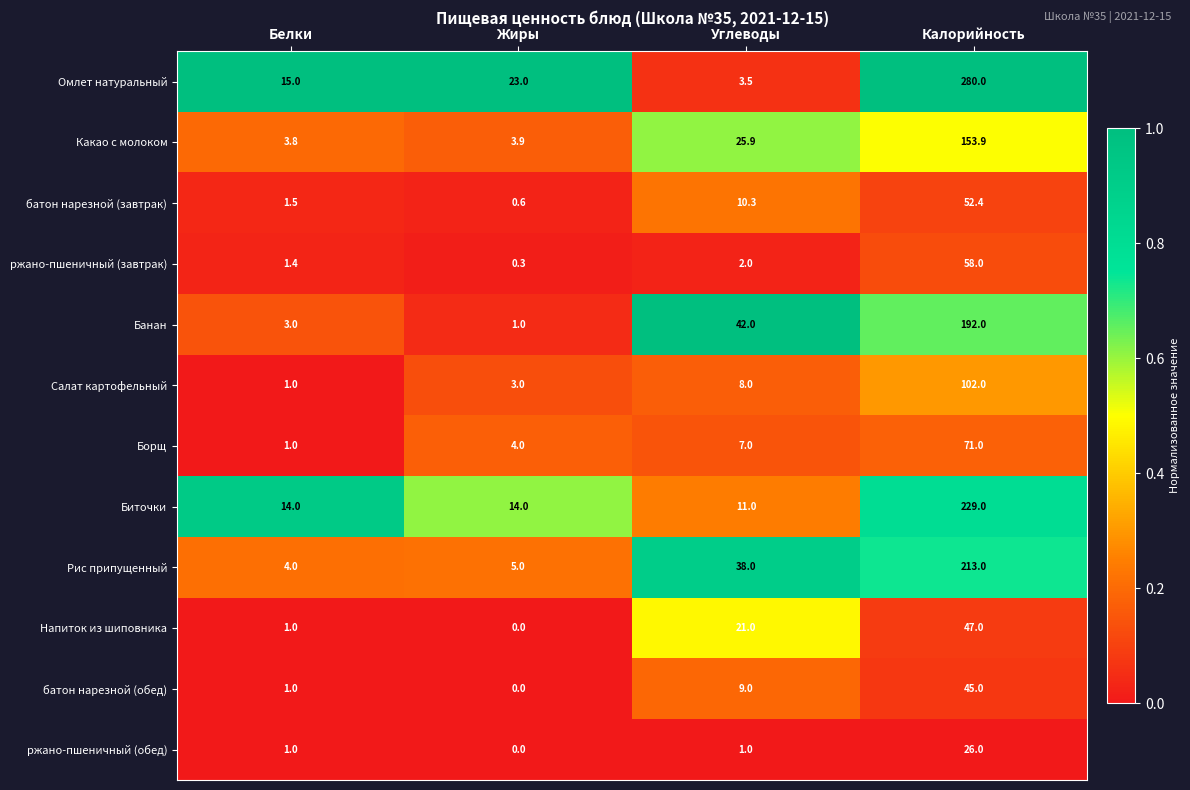

The ржано-пшеничный (завтрак) series shows 0.3 at Жиры. True or false?

True